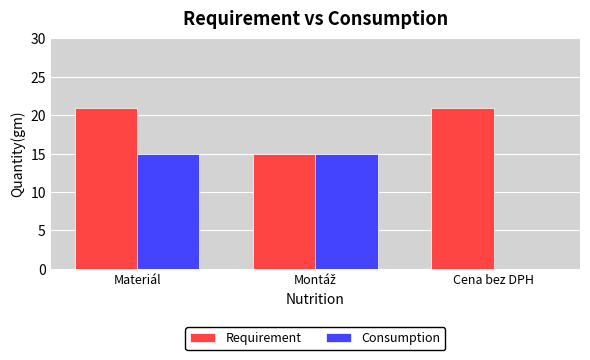

Between Materiál and Cena bez DPH, which series saw the biggest shift?

Consumption